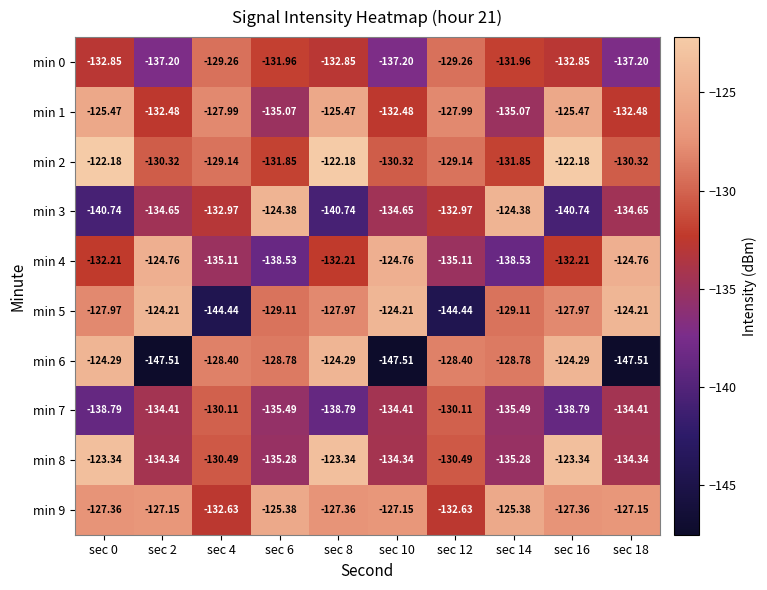

Is the value of min 3 at sec 4 greater than the value of min 4 at sec 2?

No